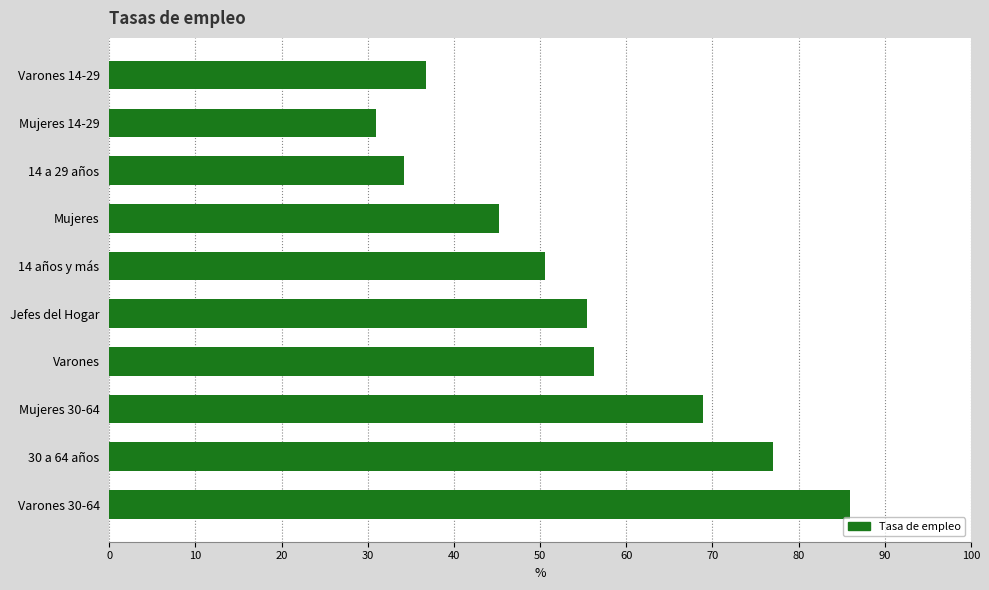

The value at Jefes del Hogar is 55.4. True or false?

True